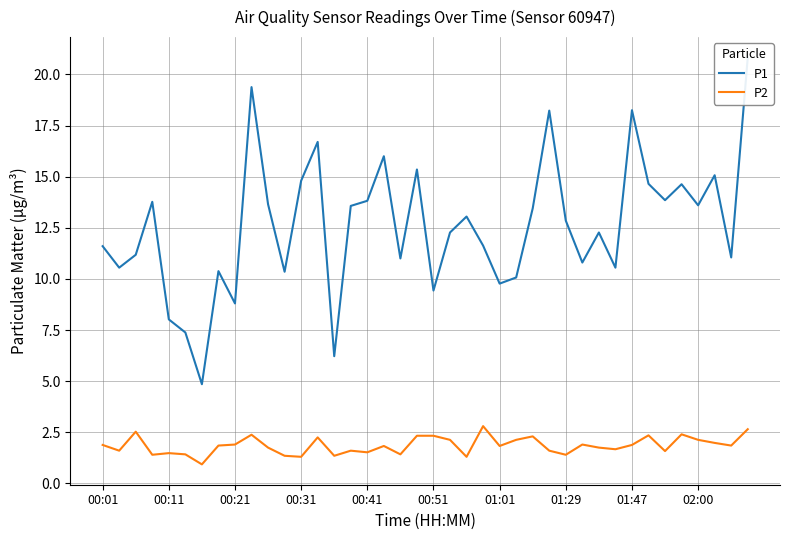

Is this an area chart (filled region under the line)?

No